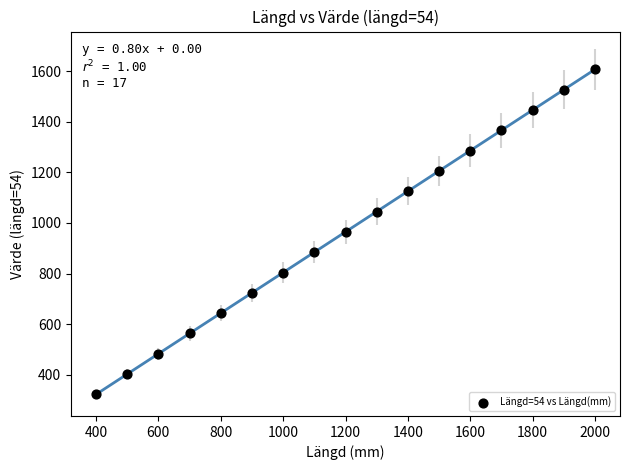

What is the range of Y values (max minus min)?

1286.4